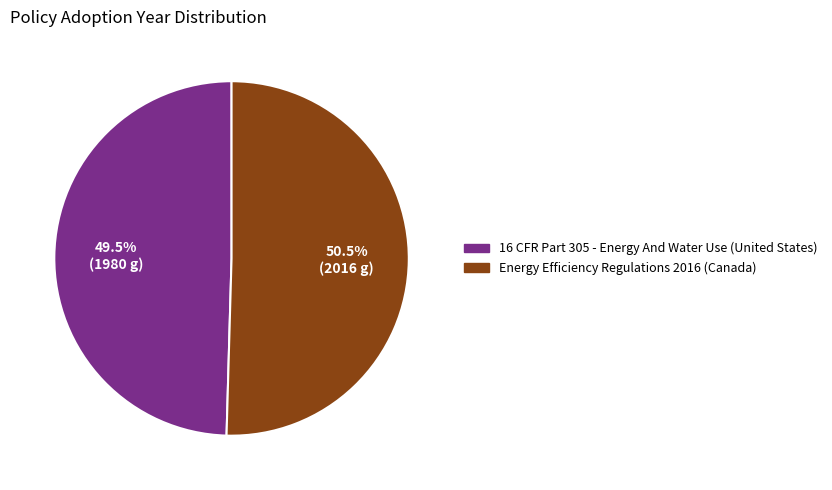

What percentage is NOT represented by Energy Efficiency Regulations 2016 (Canada)?

49.5%